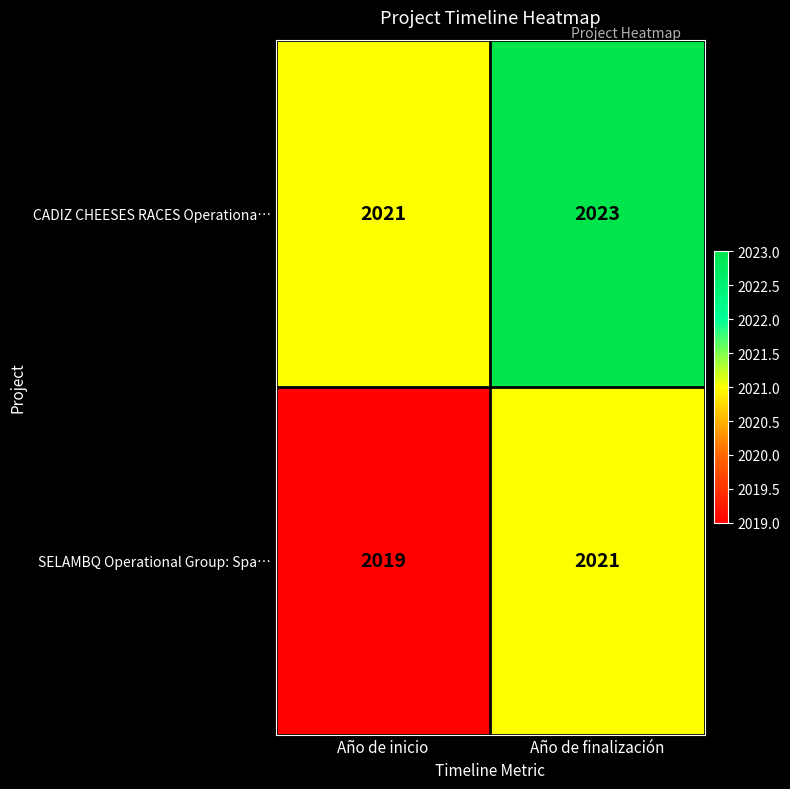

What is the average value of the CADIZ CHEESES RACES Operationa… series?

2022